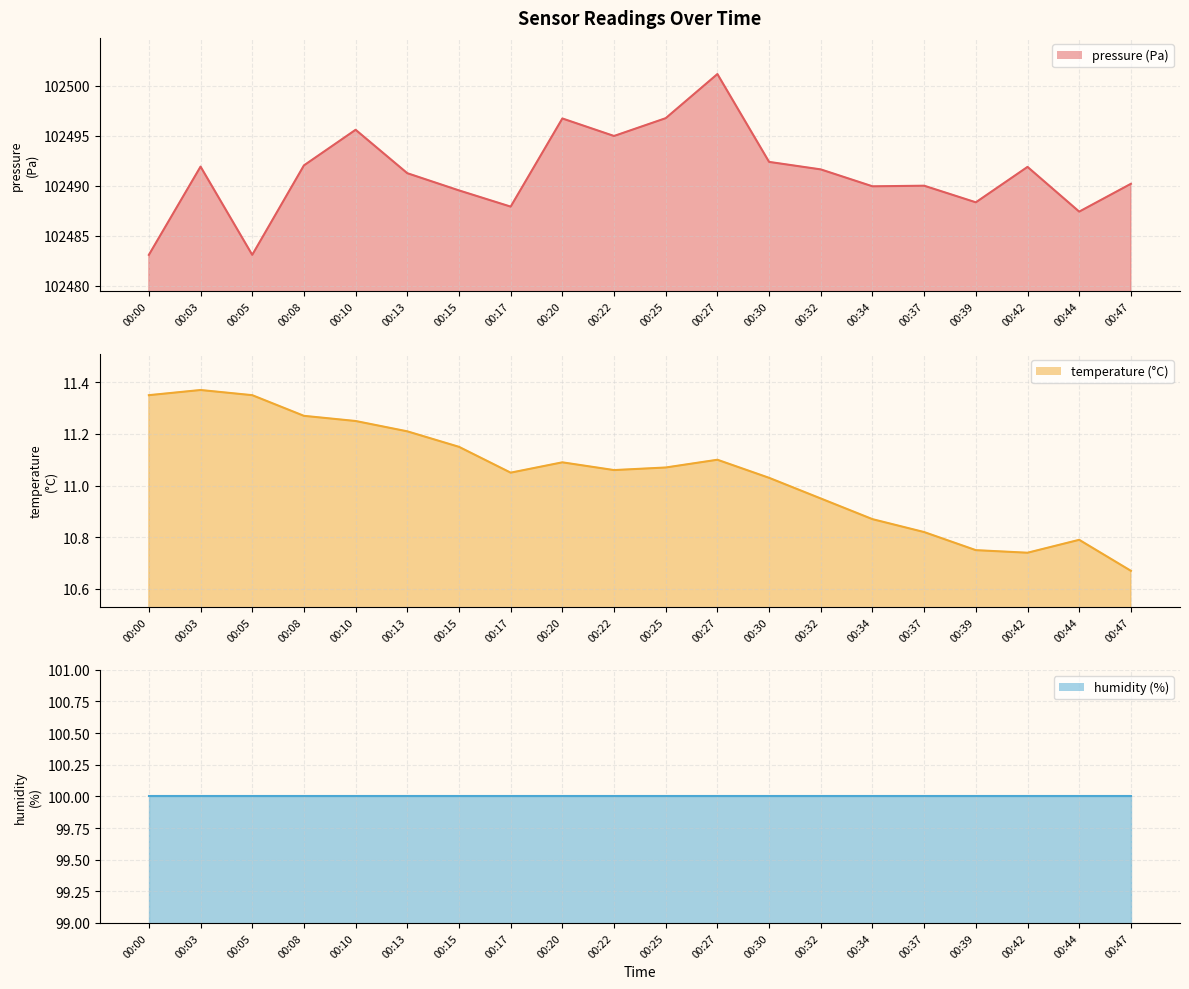

At which category does pressure reach its first local peak?

00:03